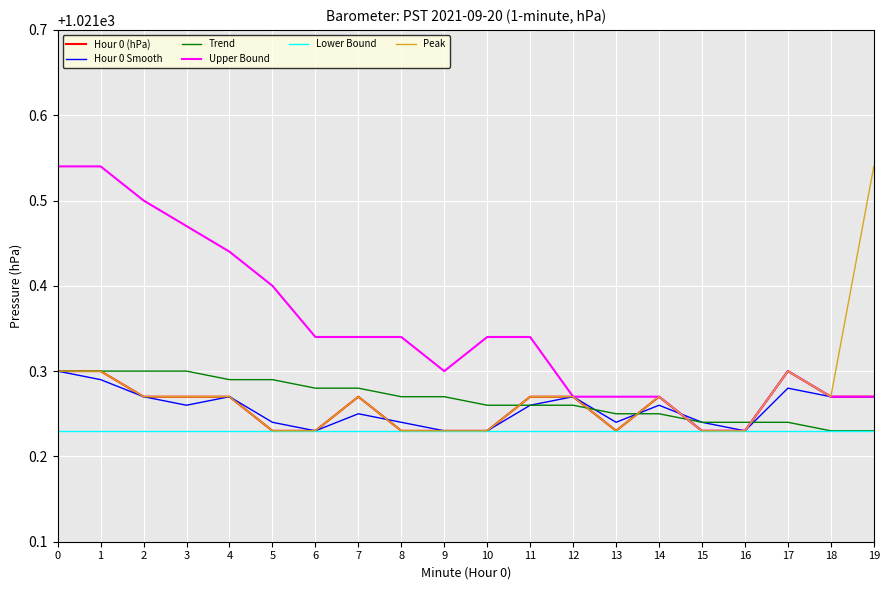

Which series changed the most between 4 and 7?

Upper Bound